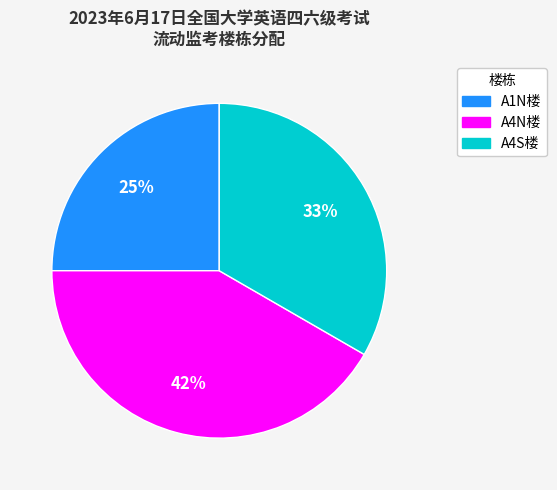

Count the number of slices in the pie.

3